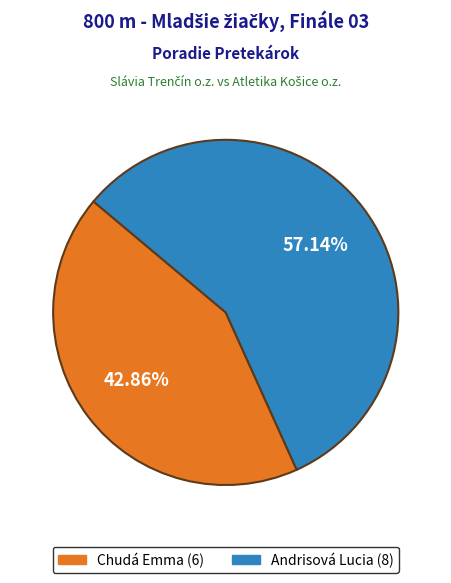

To the nearest percent, what percentage of the pie is Andrisová Lucia?

57%